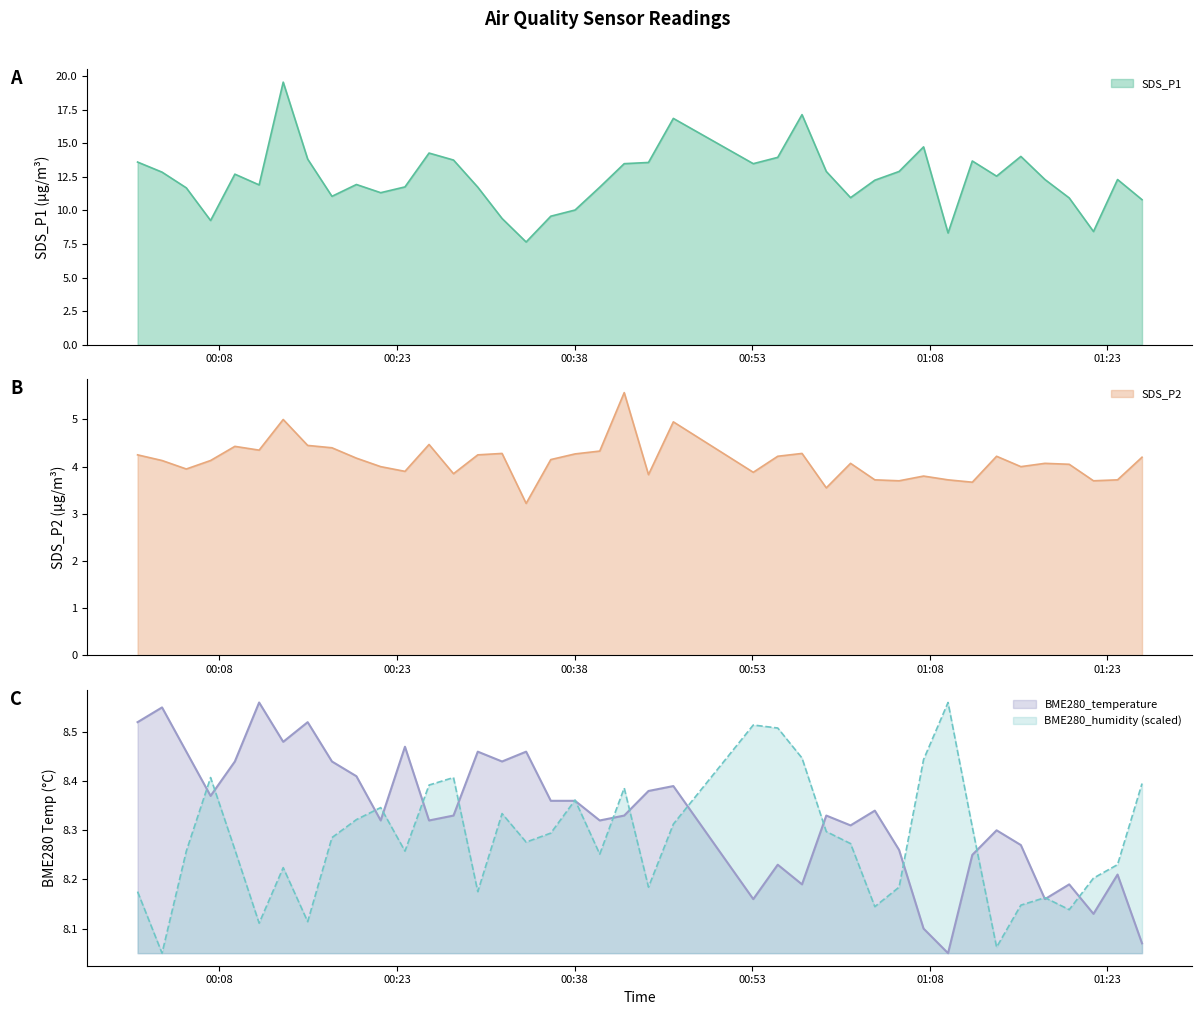

List the series in order of their peak value, highest first.

SDS_P1, BME280_temperature, BME280_humidity, SDS_P2